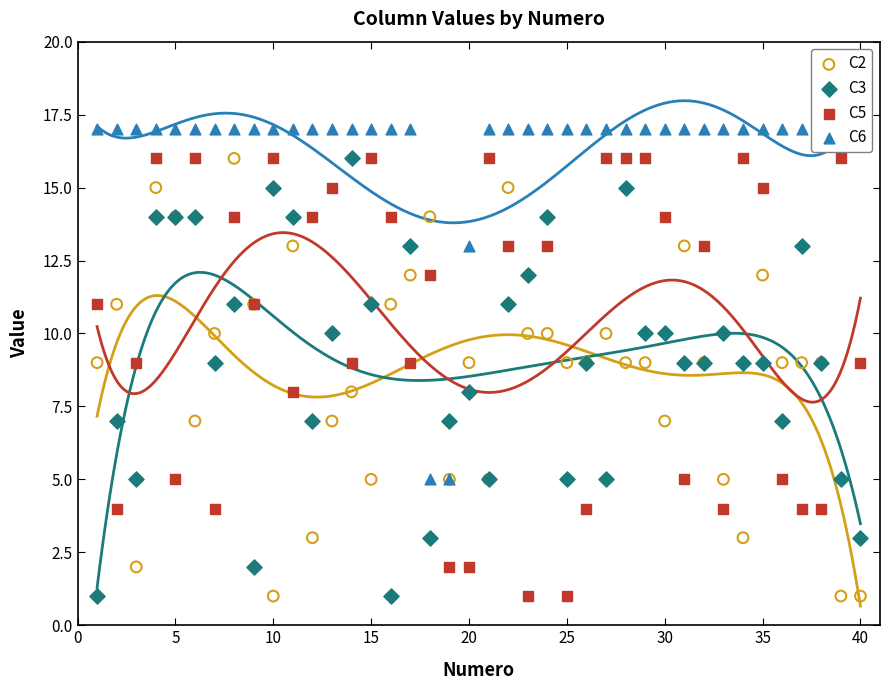

At how many categories does at least one series exceed 1?

40